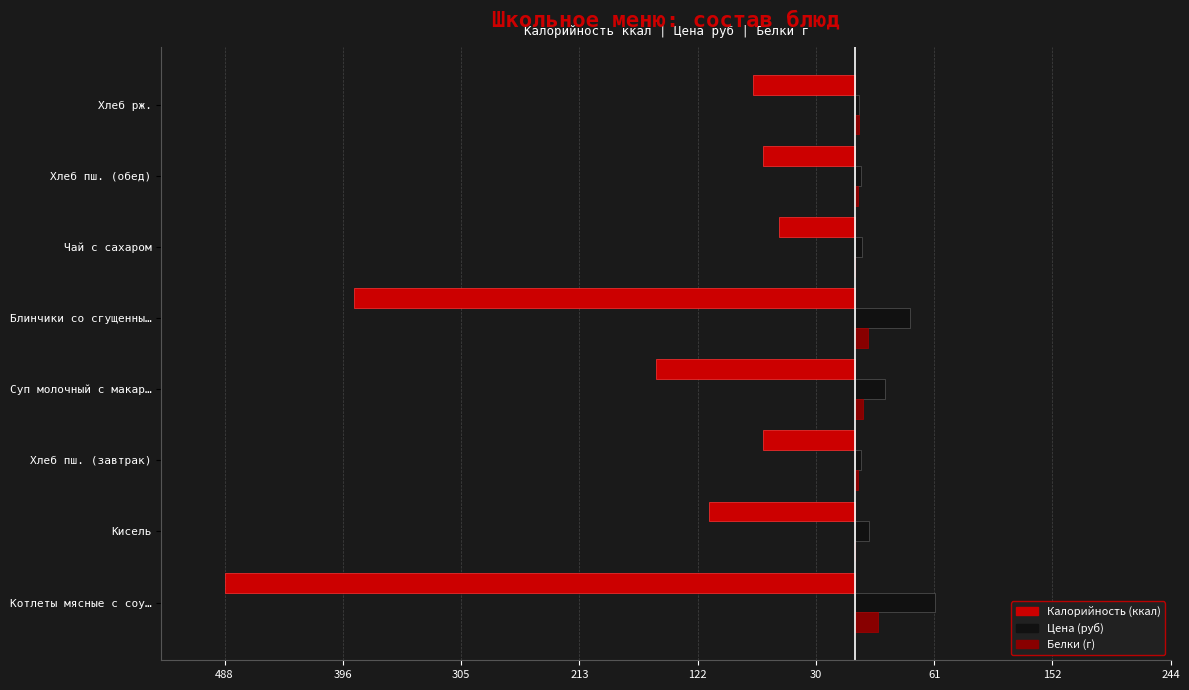

How many groups of bars are there?

8